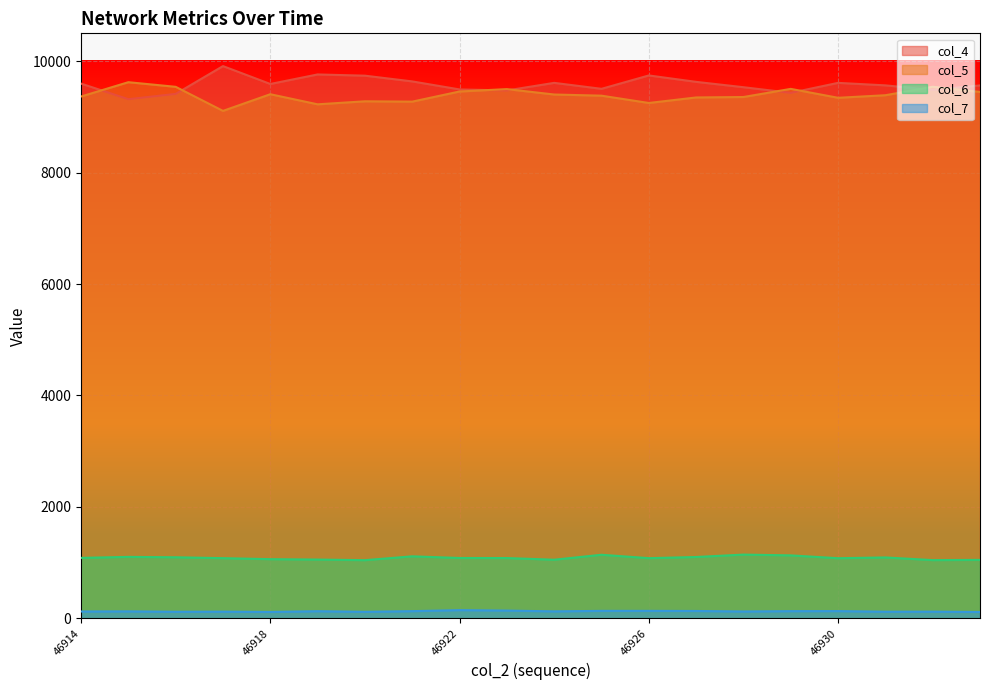

Reading left to right, transcribe all the data shown in this chart.

col_4: 46914=9598	46915=9318	46916=9413	46917=9912	46918=9591	46919=9762	46920=9740	46921=9637	46922=9493	46923=9475	46924=9611	46925=9504	46926=9744	46927=9629	46928=9533	46929=9432	46930=9611	46931=9566	46932=9484	46933=9565
col_5: 46914=9366	46915=9623	46916=9540	46917=9108	46918=9407	46919=9226	46920=9280	46921=9274	46922=9456	46923=9499	46924=9402	46925=9381	46926=9250	46927=9349	46928=9357	46929=9503	46930=9343	46931=9389	46932=9541	46933=9448
col_6: 46914=1085	46915=1103	46916=1096	46917=1080	46918=1062	46919=1055	46920=1044	46921=1113	46922=1083	46923=1082	46924=1052	46925=1141	46926=1080	46927=1101	46928=1144	46929=1130	46930=1079	46931=1093	46932=1045	46933=1049
col_7: 46914=123	46915=125	46916=118	46917=120	46918=115	46919=128	46920=117	46921=129	46922=147	46923=139	46924=125	46925=134	46926=134	46927=132	46928=123	46929=129	46930=130	46931=119	46932=120	46933=114